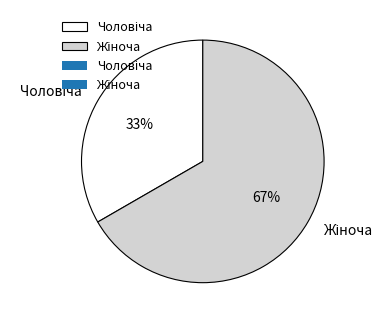

Does any single category account for the majority?

Yes